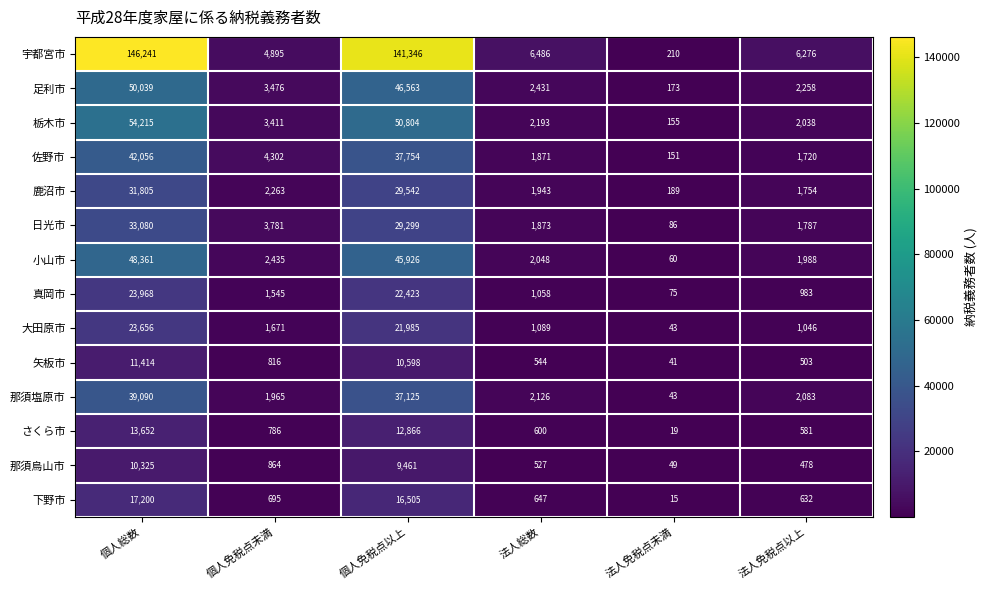

Between 個人免税点未満 and 法人免税点以上, which series saw the biggest shift?

佐野市